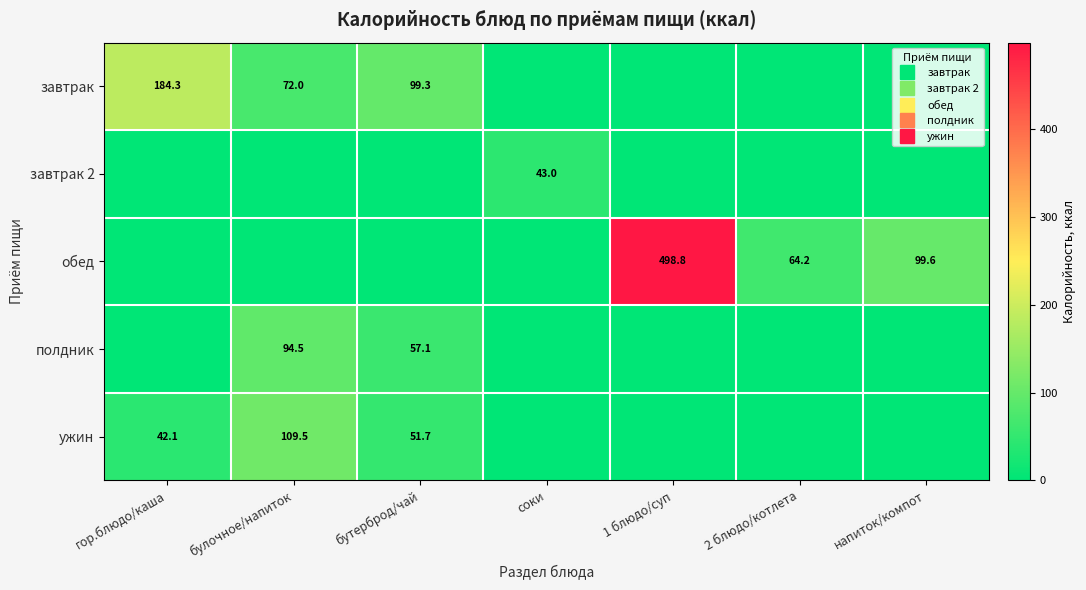

Rank the series by their maximum value, from lowest to highest.

завтрак 2, полдник, ужин, завтрак, обед